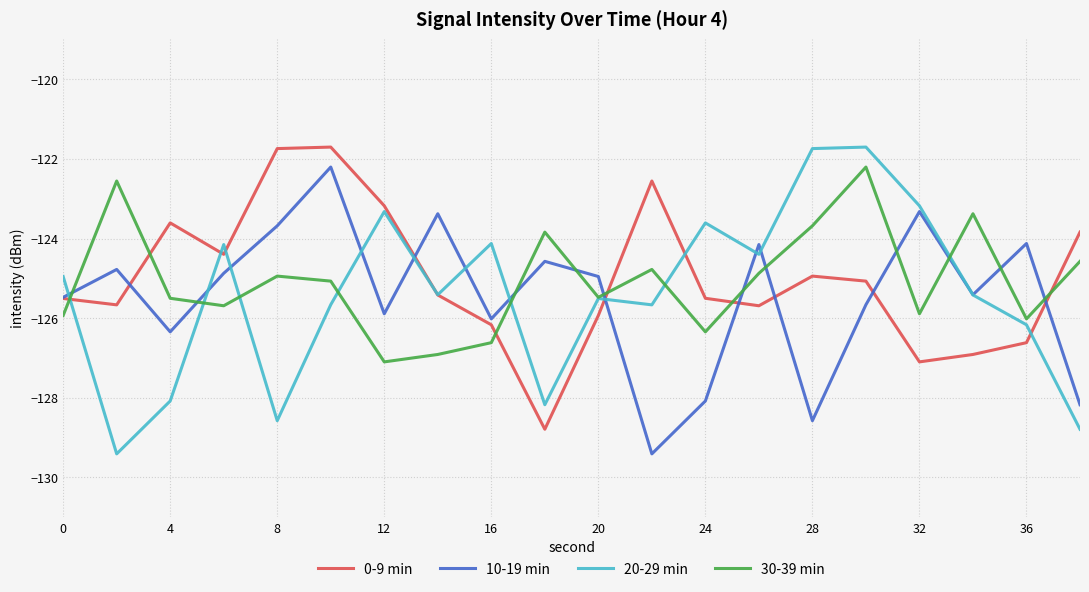

What is the difference between the second highest and second lowest values in the 10-19 min series?

5.3